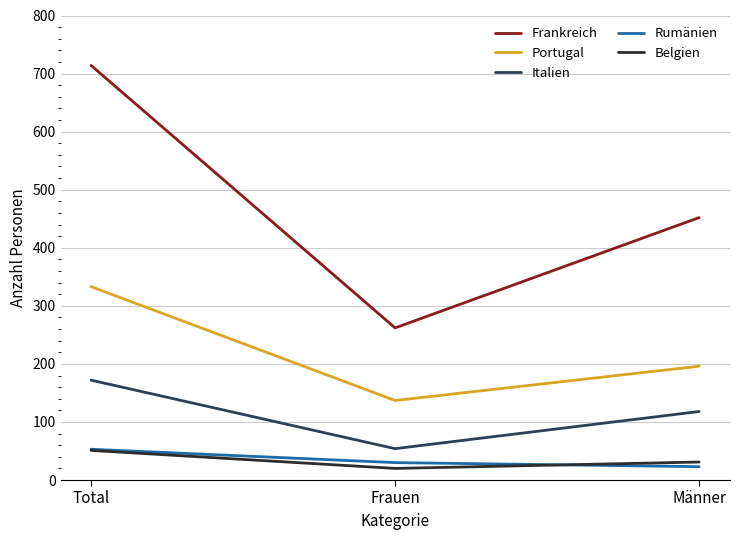

At which category does the chart reach its peak across all series?

Total